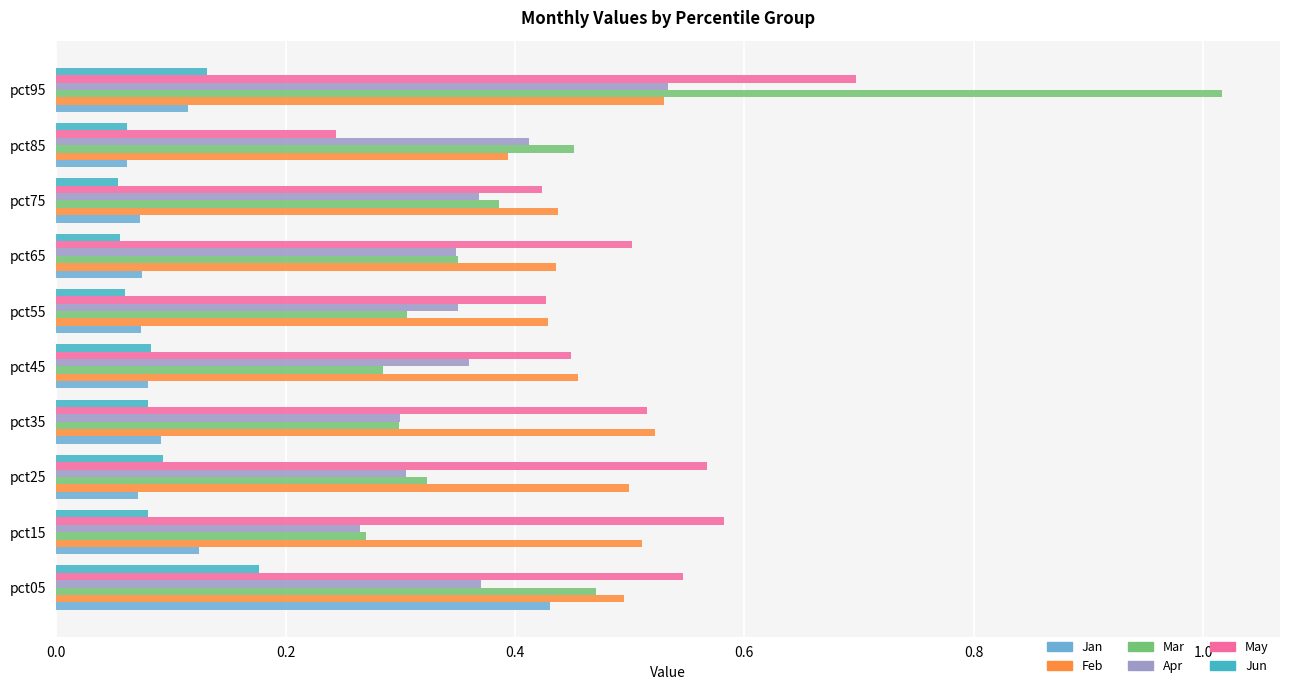

What is the sum of the May values at pct15 and pct65?

1.1